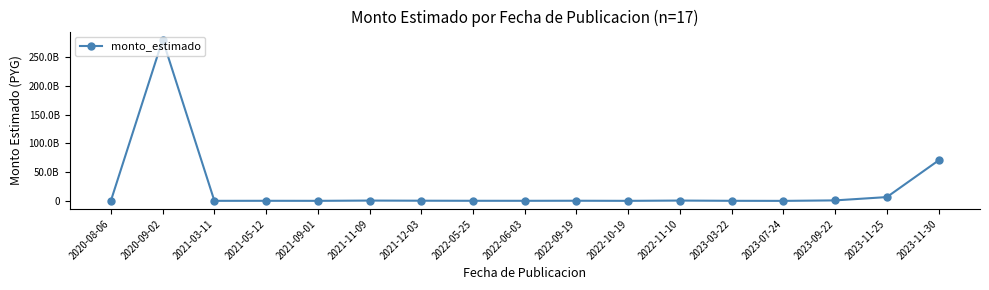

Reading right to left, extract all data points from this chart.

2023-11-30=70446335498	2023-11-25=6613588800	2023-09-22=856748338	2023-07-24=8634368	2023-03-22=125870000	2022-11-10=549080570	2022-10-19=72919671	2022-09-19=242369679	2022-06-03=139999700	2022-05-25=164314940	2021-12-03=300000000	2021-11-09=537578836	2021-09-01=83667831	2021-05-12=149512740	2021-03-11=88705100	2020-09-02=280545797230	2020-08-06=312085528